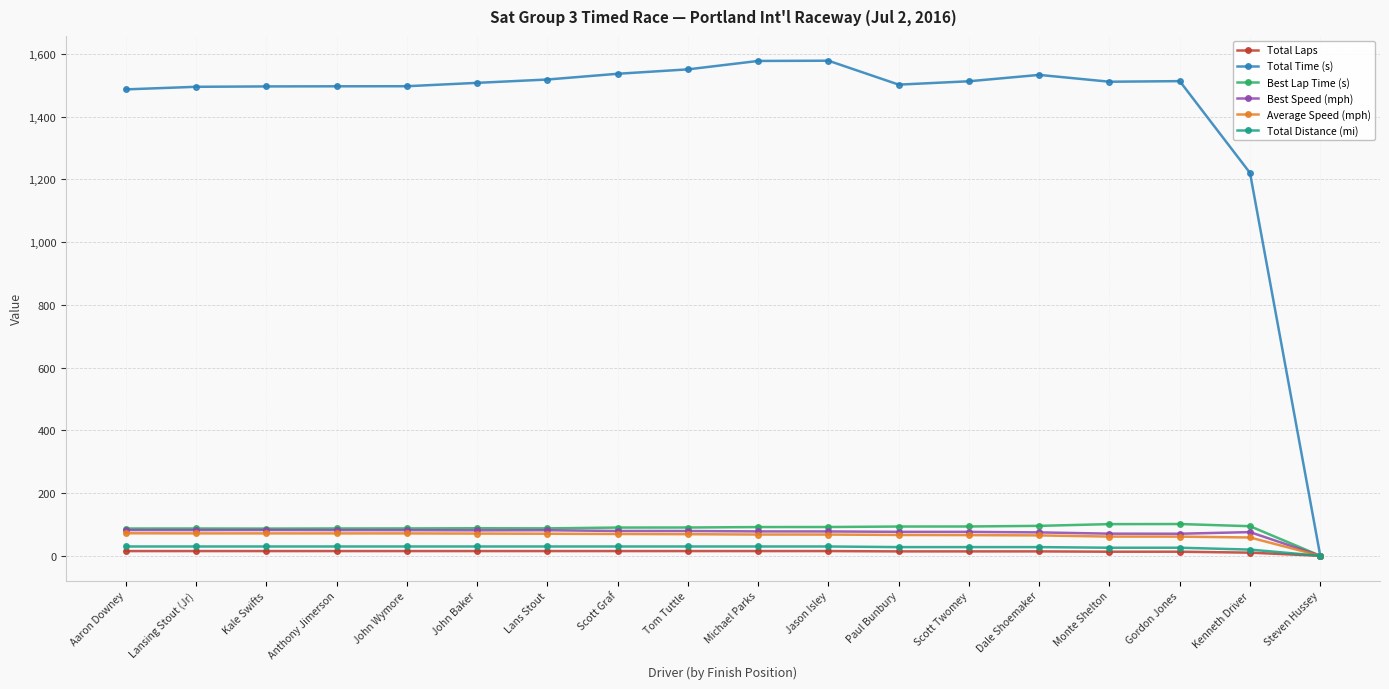

What is the difference between the Best Speed (mph) values at Dale Shoemaker and Scott Twomey?

1.6